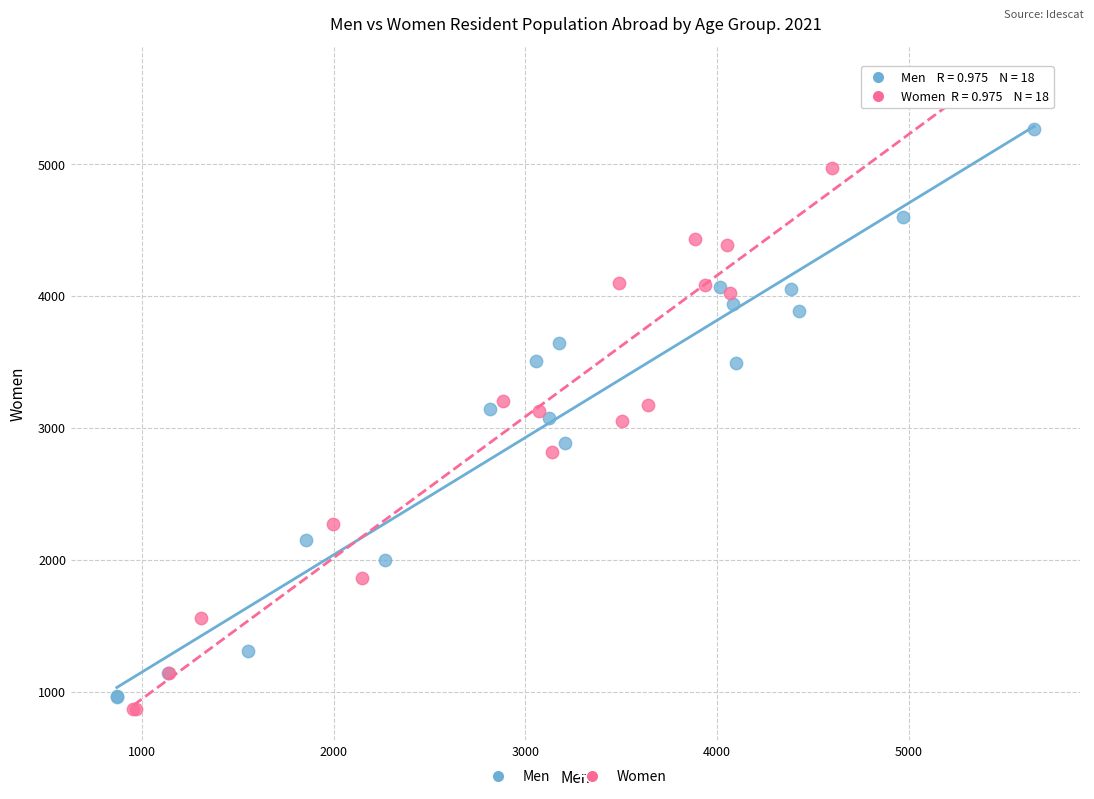

Which series reaches the maximum Y coordinate?

Women